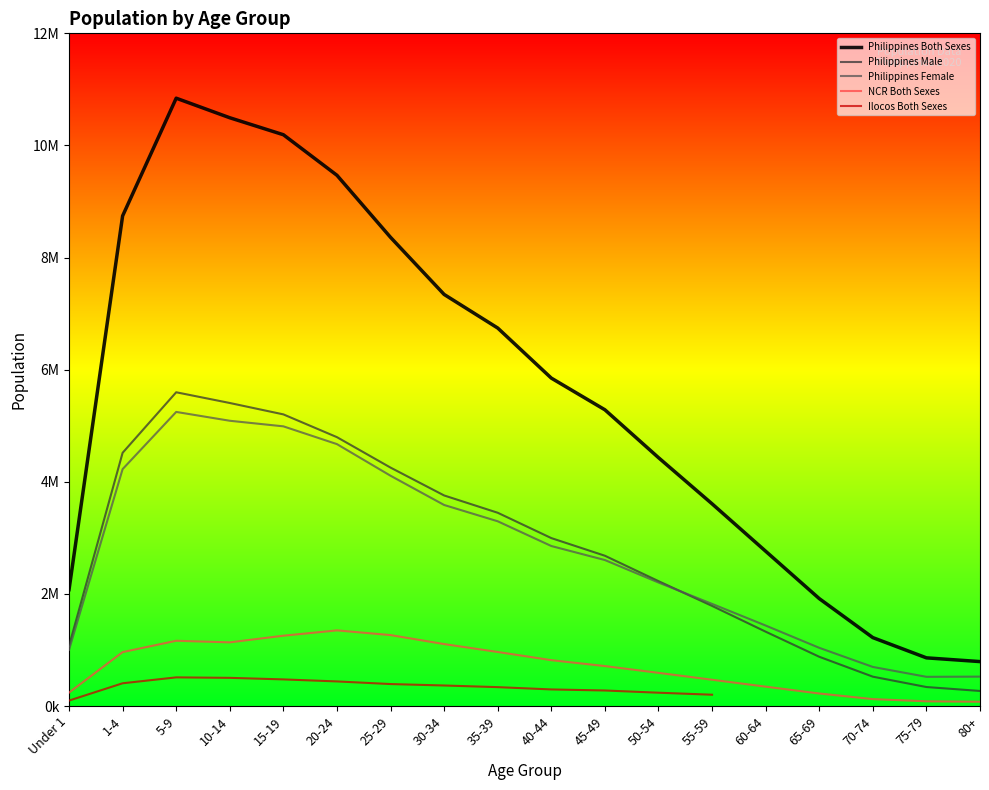

What is the sum of the Philippines Male values at 60-64 and 75-79?

1664335